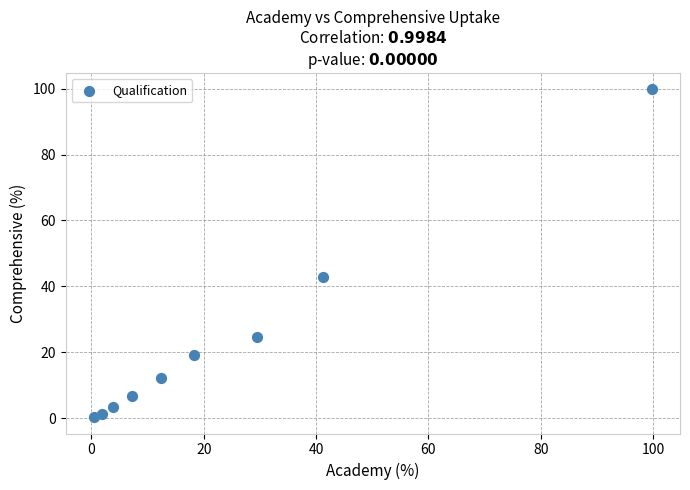

What Y value in the scatter plot is closest to 50?

42.7